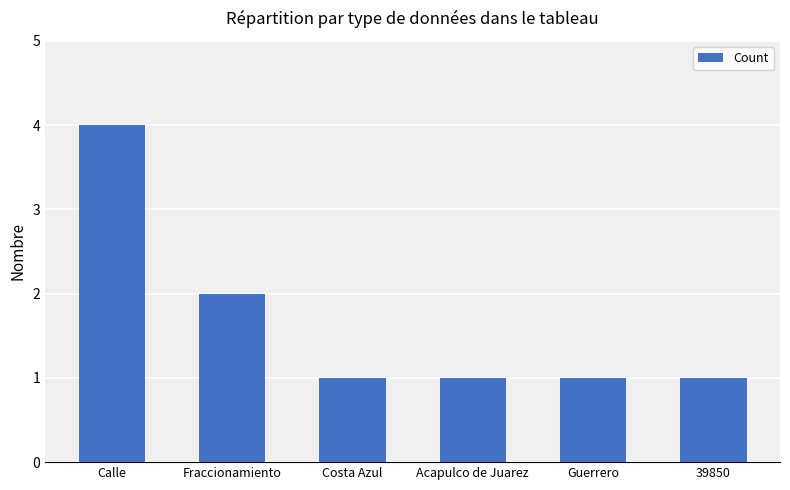

Reading left to right, extract all data points from this chart.

4	2	1	1	1	1